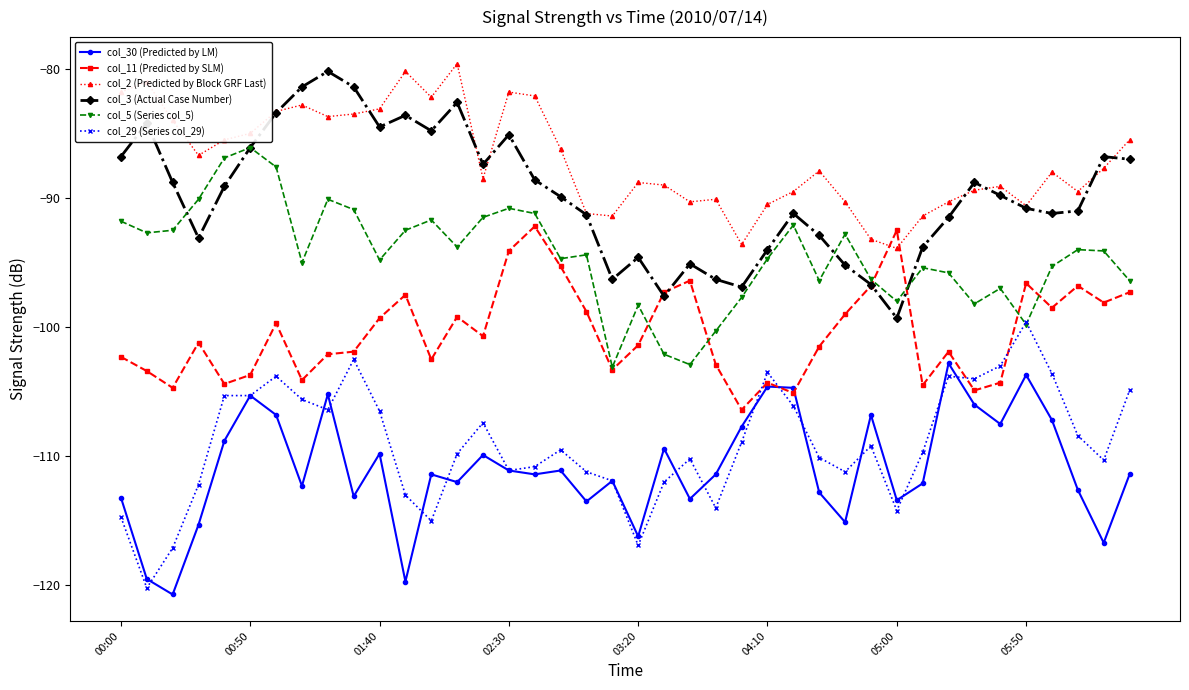

Which series has the largest total across all categories?

col_2 (Predicted by Block GRF Last)